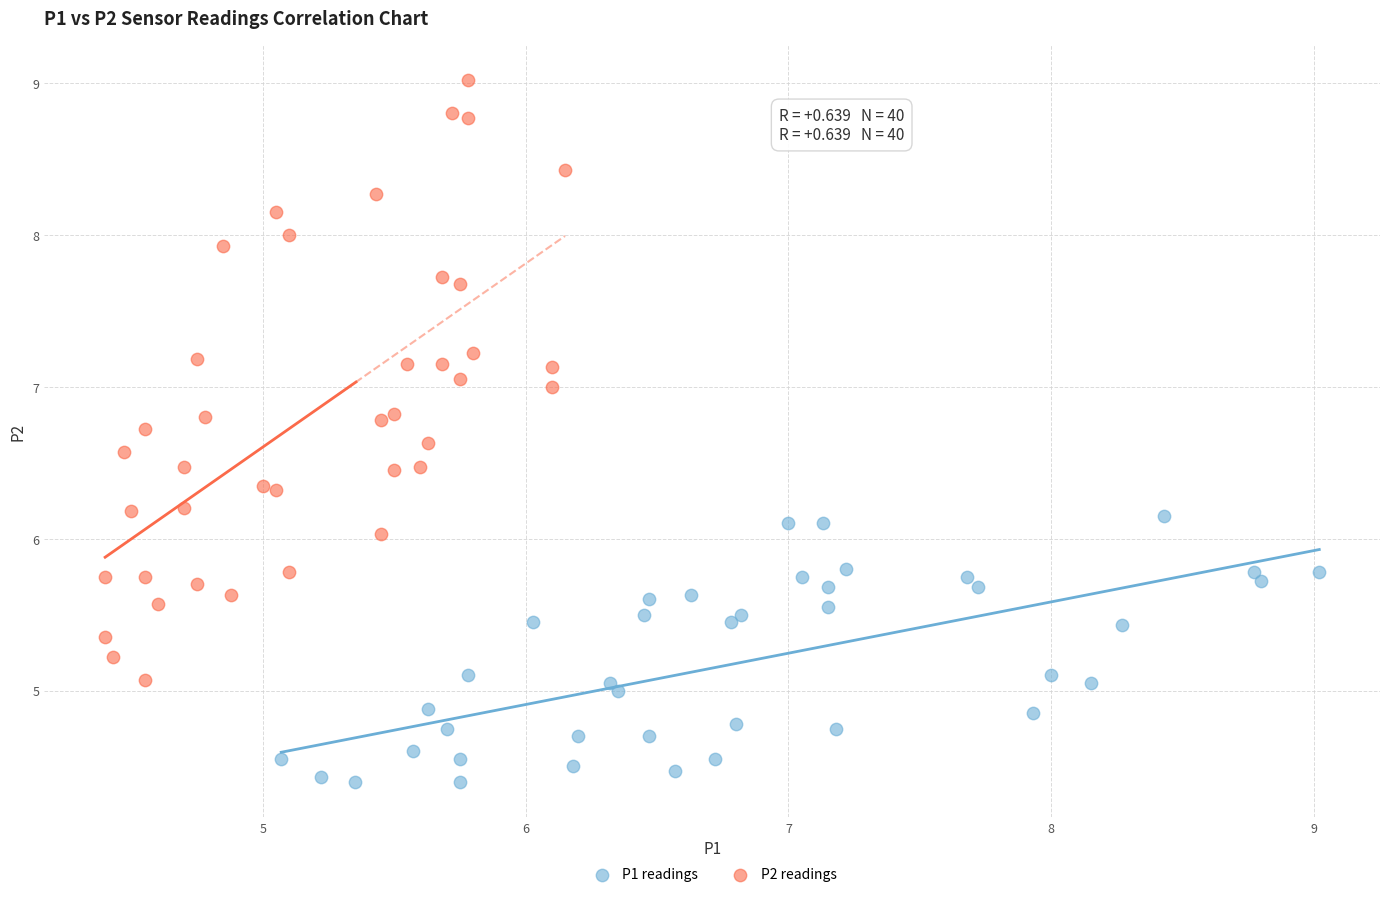

Which series reaches the minimum Y coordinate?

P1 readings